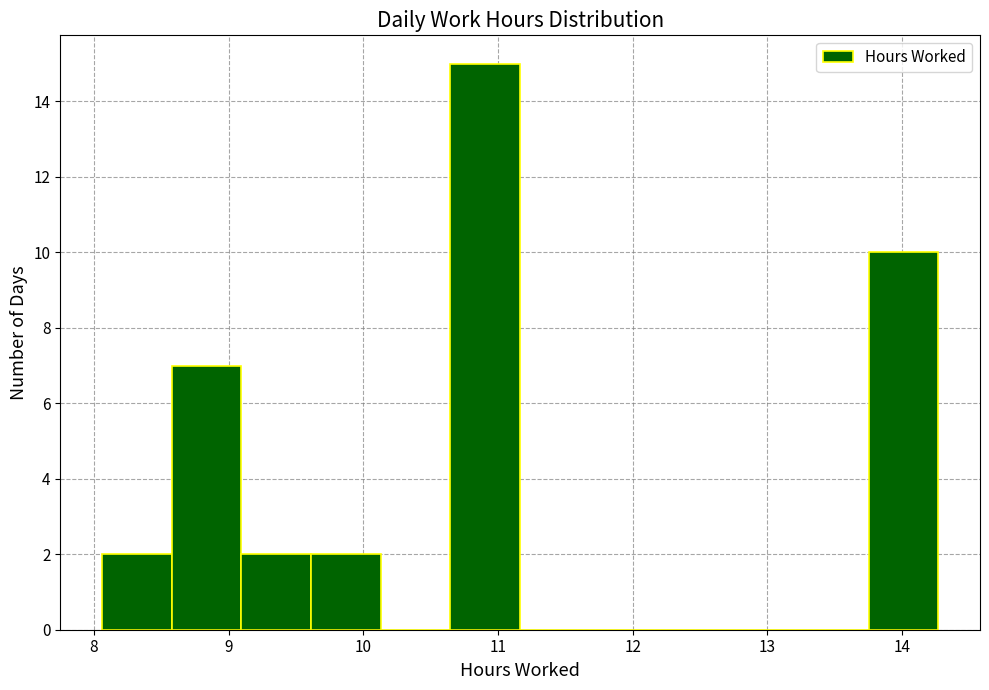

Reading left to right, transcribe this chart: for each bar, give the range it covers on the x-axis and its height. Neither the bar edges nor the heights are printed on the chart, so give them approximately, as read against the axes.

8.1 to 8.6: 2
8.6 to 9.1: 7
9.1 to 9.6: 2
9.6 to 10.1: 2
10.1 to 10.6: 0
10.6 to 11.2: 15
11.2 to 11.7: 0
11.7 to 12.2: 0
12.2 to 12.7: 0
12.7 to 13.2: 0
13.2 to 13.8: 0
13.8 to 14.3: 10